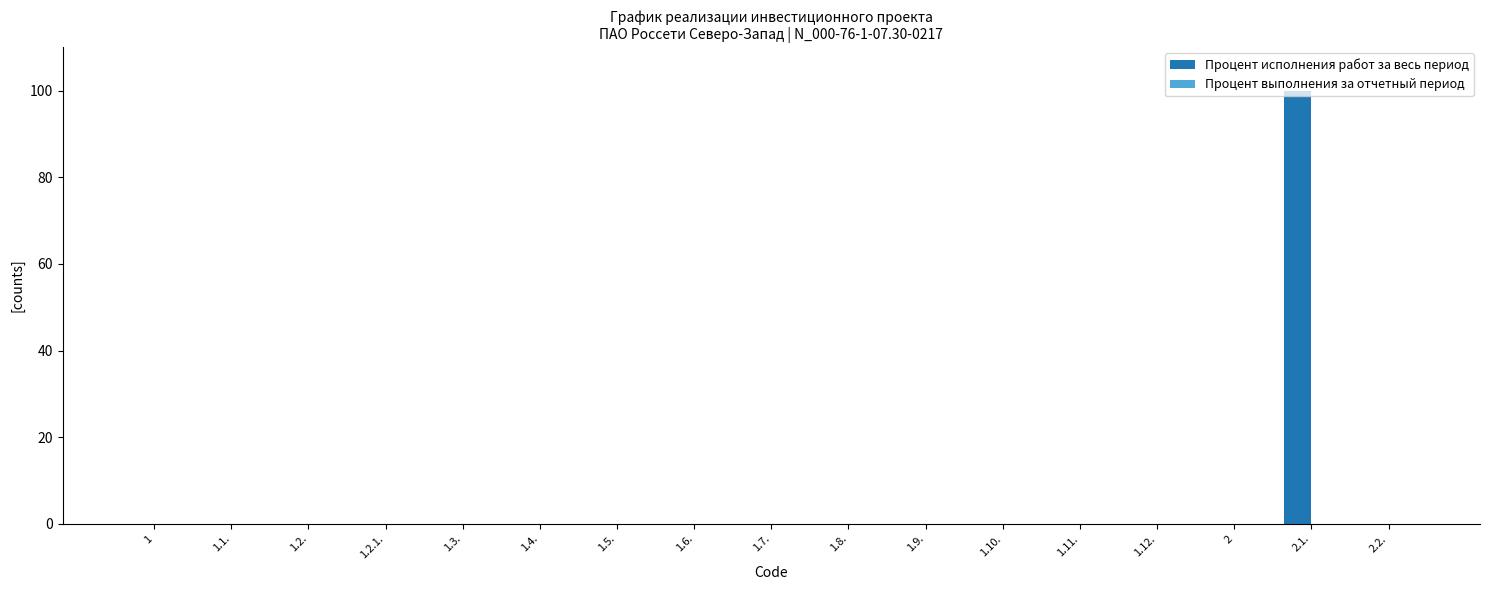

What is the maximum value shown in the chart?

100